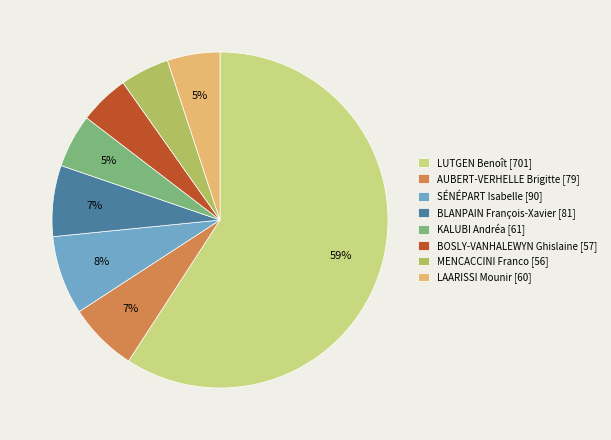

To the nearest percent, what is the difference between the SÉNÉPART Isabelle [90] and LAARISSI Mounir [60] slice percentages?

3%